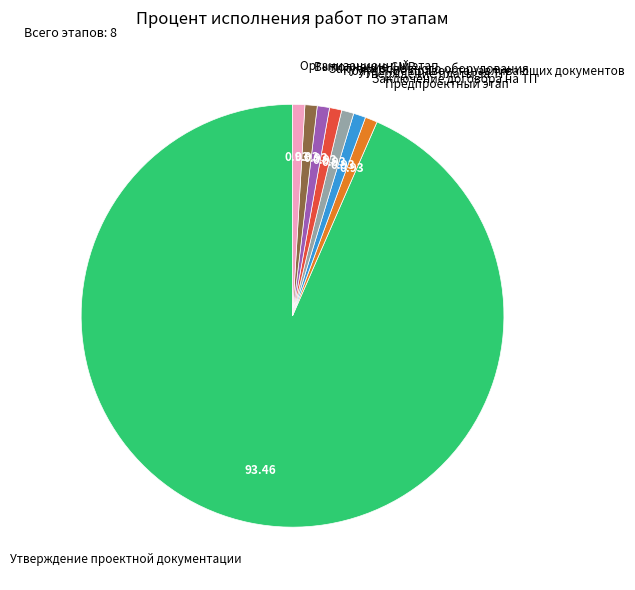

How many slices are in this pie chart?

8